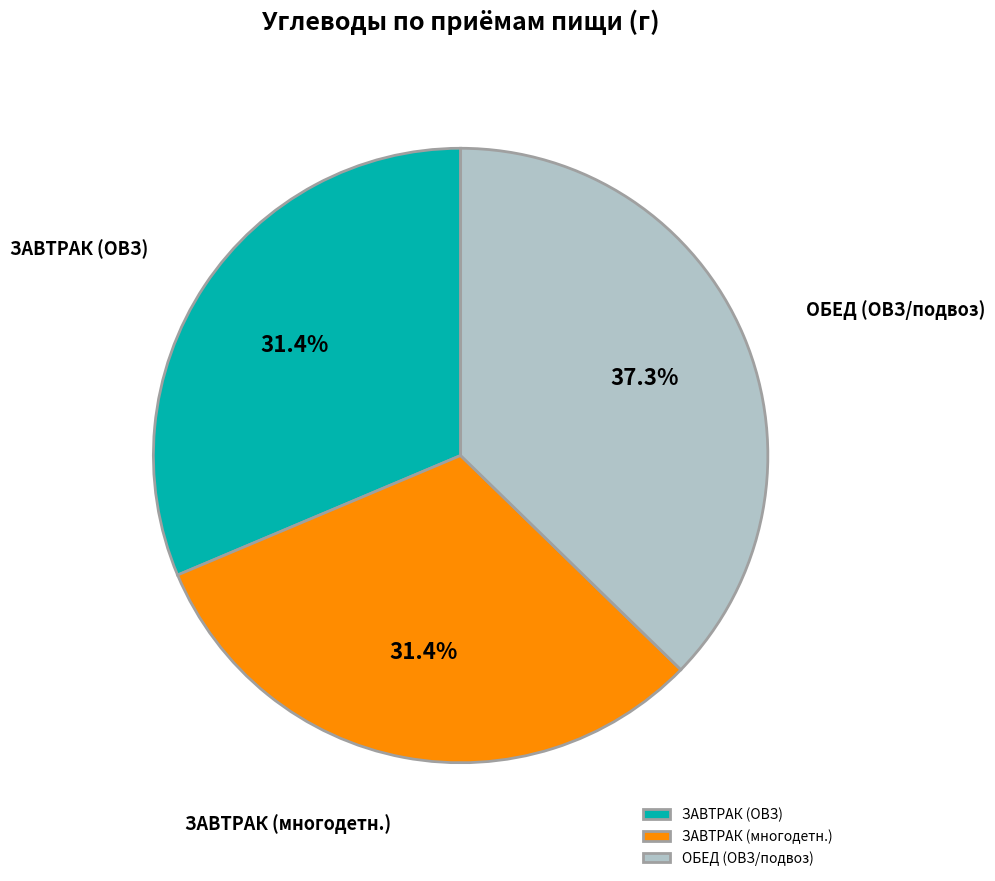

How much of the chart is everything except ЗАВТРАК (ОВЗ)?

68.6%